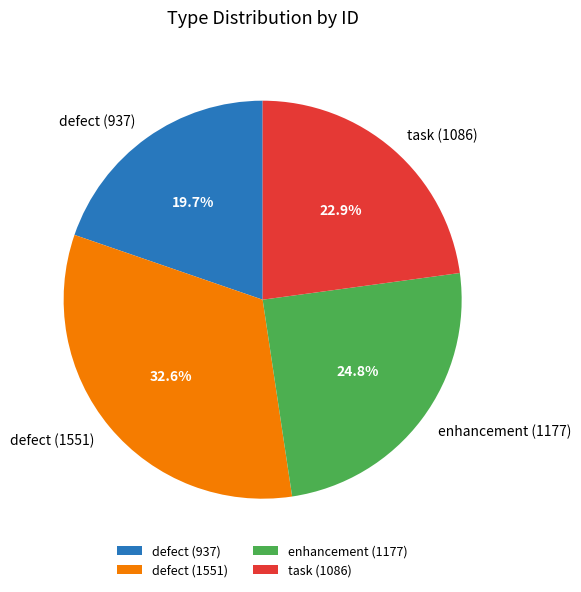

Is the sum of defect (1551) and defect (937) greater than half?

Yes